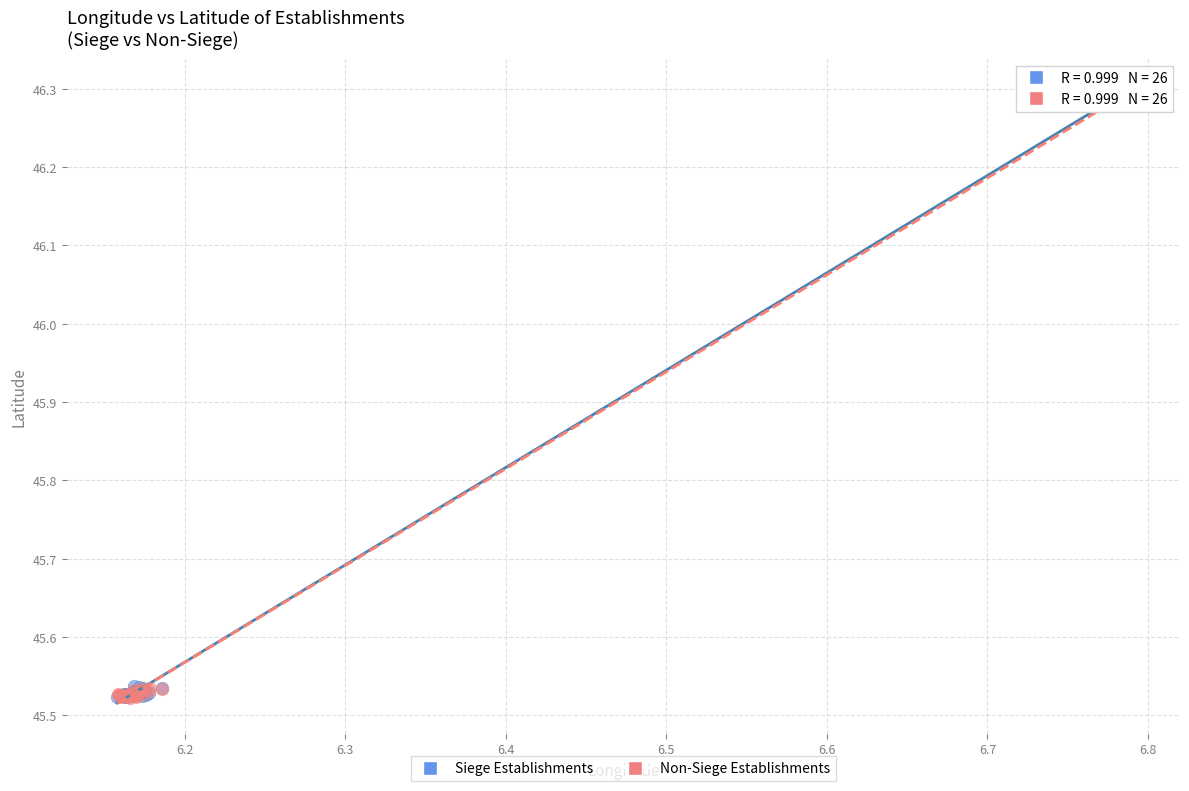

What are all the series names shown in the legend?

Siege Establishments, Non-Siege Establishments